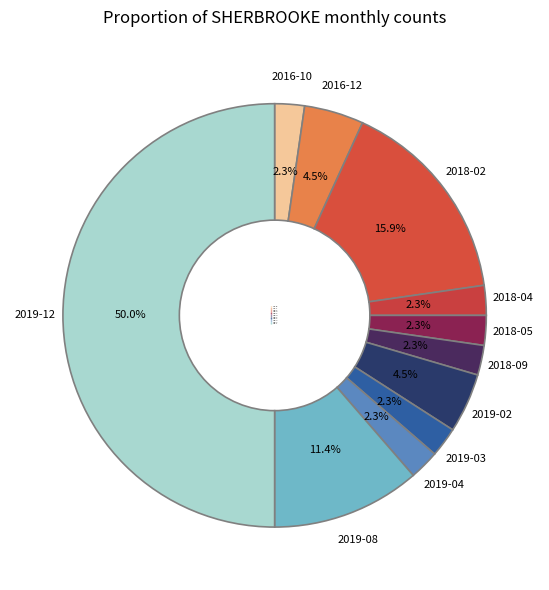

How much of the chart is everything except 2019-04?

97.7%